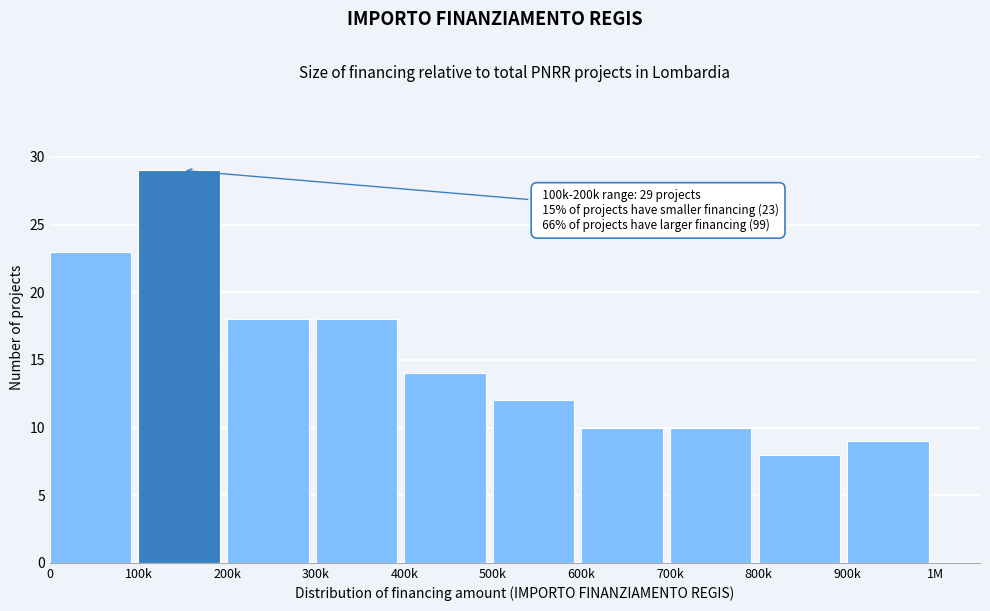

Reading left to right, extract all data points from this chart.

0=23	100k=29	200k=18	300k=18	400k=14	500k=12	600k=10	700k=10	800k=8	900k=9